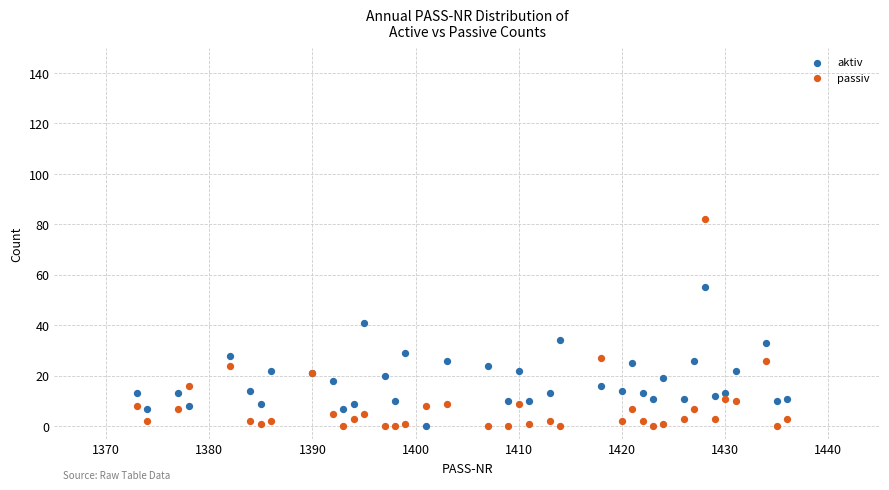

Which series has the largest Y range (max minus min)?

passiv